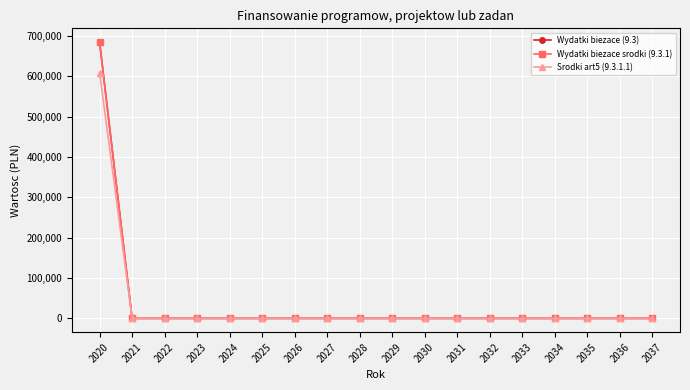

At which label does Srodki art5 (9.3.1.1) reach its minimum?

2021